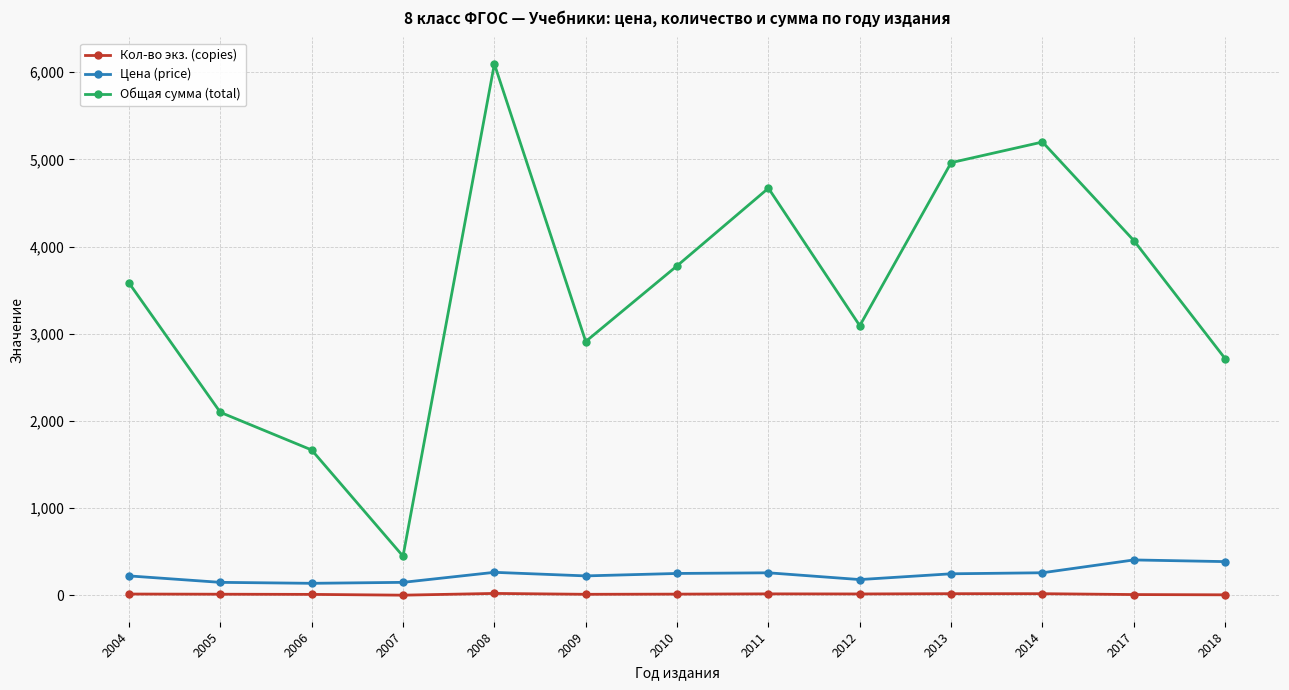

At which category is the sum across all series the highest?

2008